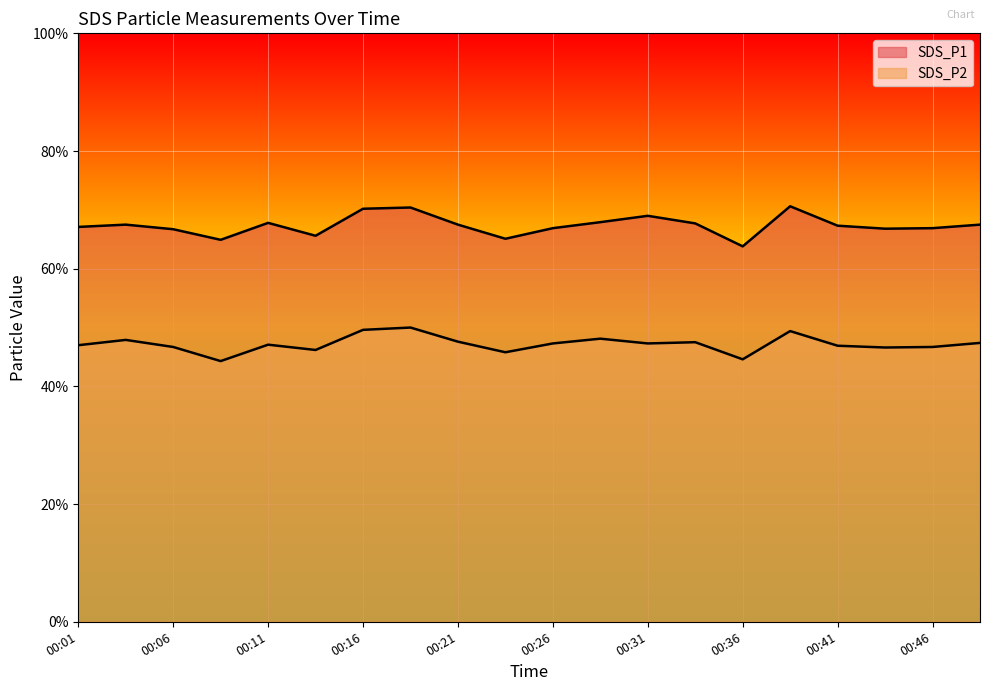

Rank the series at 00:31 from highest to lowest value.

SDS_P1, SDS_P2